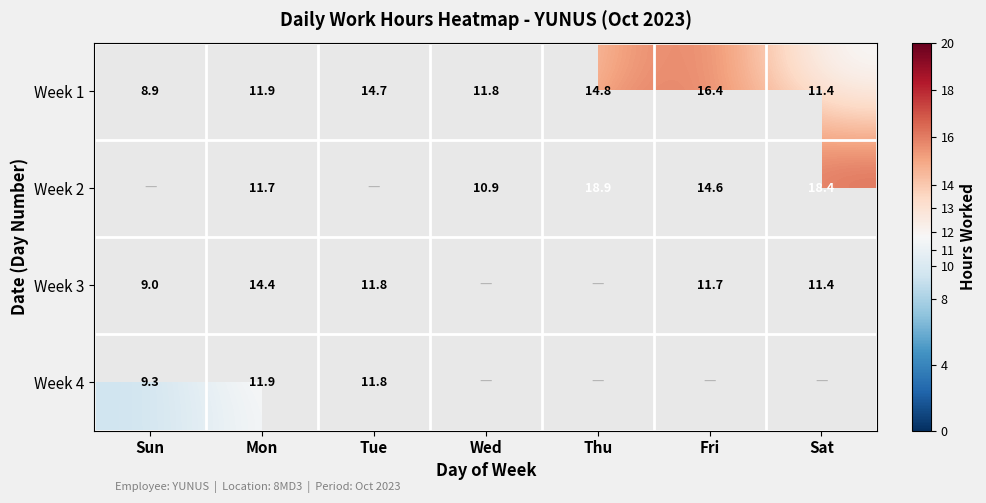

Which category has the highest value across all series?

Thu